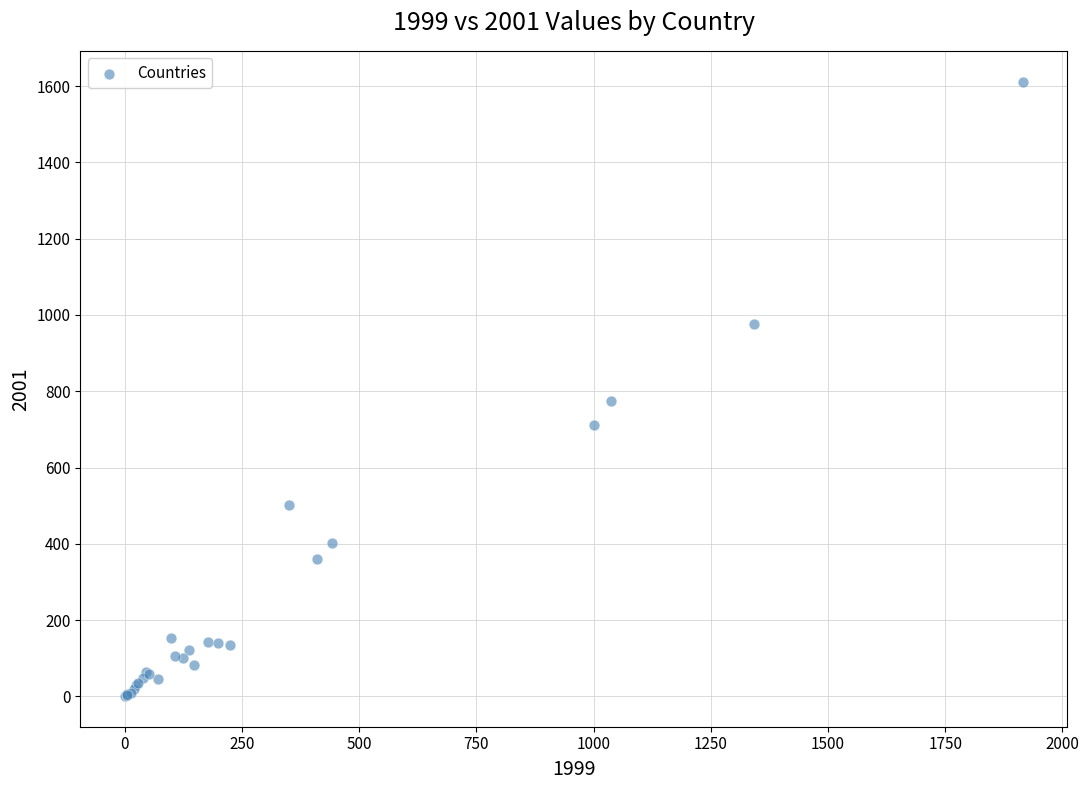

What Y value in the scatter plot is closest to 806?

775